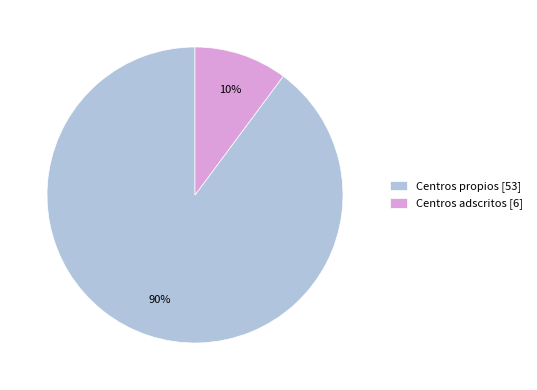

What is the largest slice in the pie chart?

Centros propios